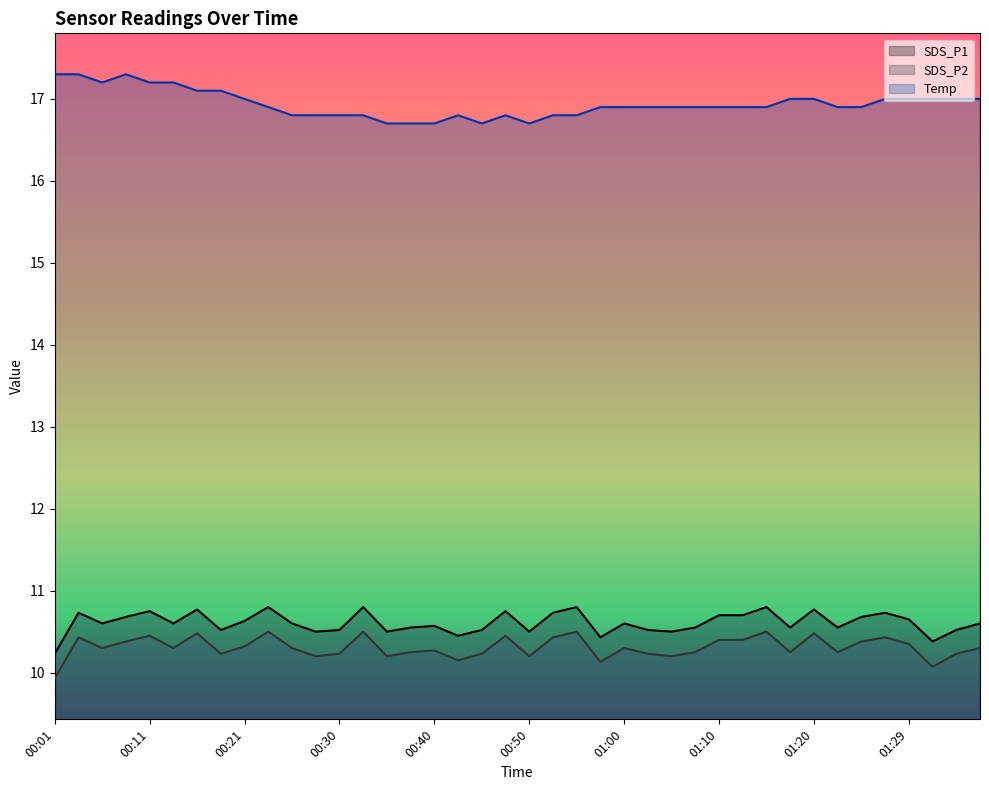

Which series has the largest total across all categories?

Temp